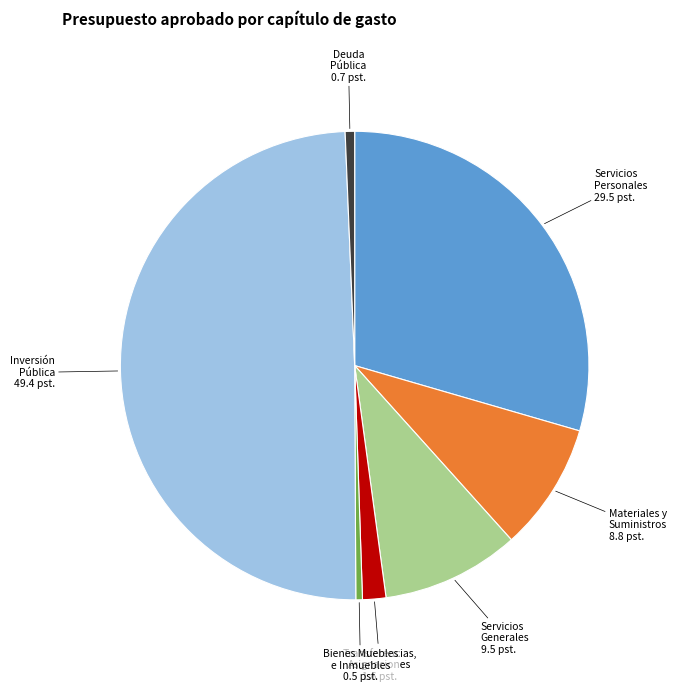

Which has a higher value, Transferencias, Asignaciones or Servicios Personales?

Servicios Personales